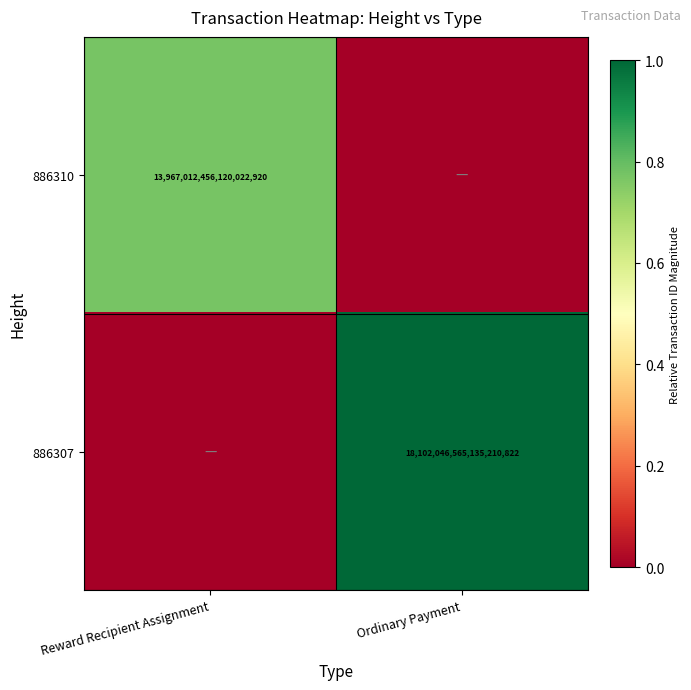

Is the value of 886310 at Reward Recipient Assignment greater than the value of 886307 at Ordinary Payment?

No